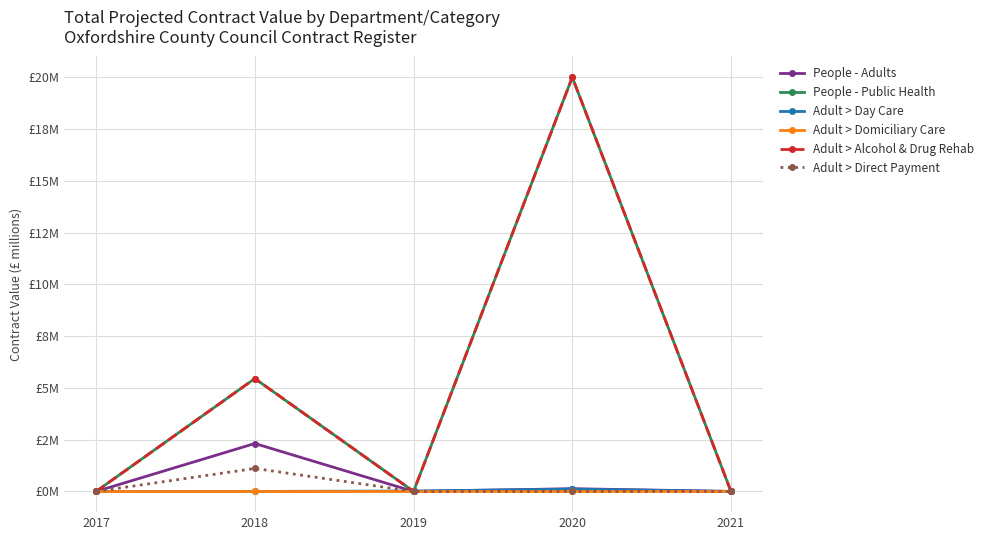

Is it true that Adult > Alcohol & Drug Rehab equals 0.0 at 2017?

True